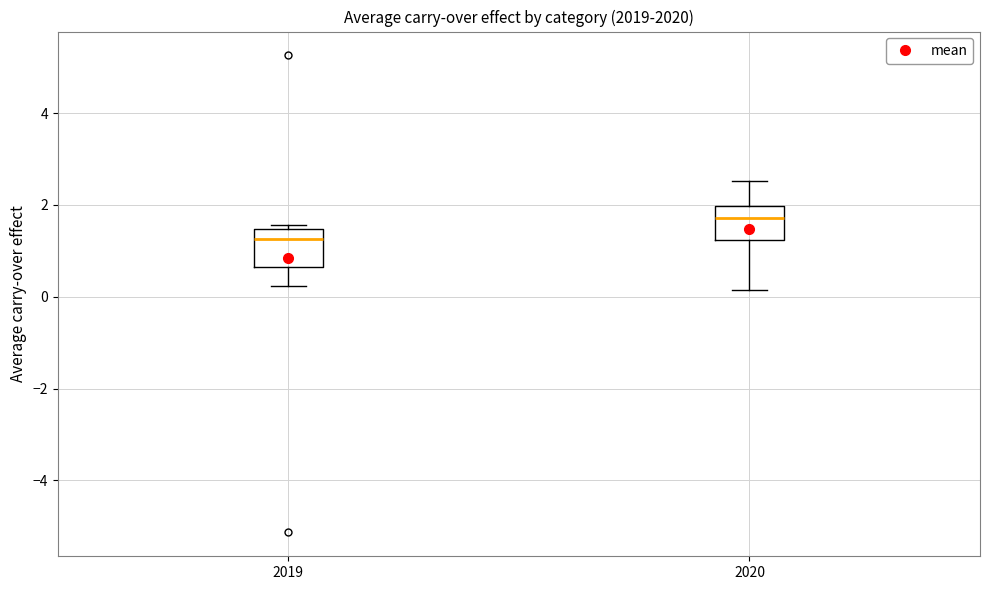

Where does the median line of the box at x = 2019 sit on the y-axis? The values are not printed on the chart, so give them approximately, as read against the axis.

1.2